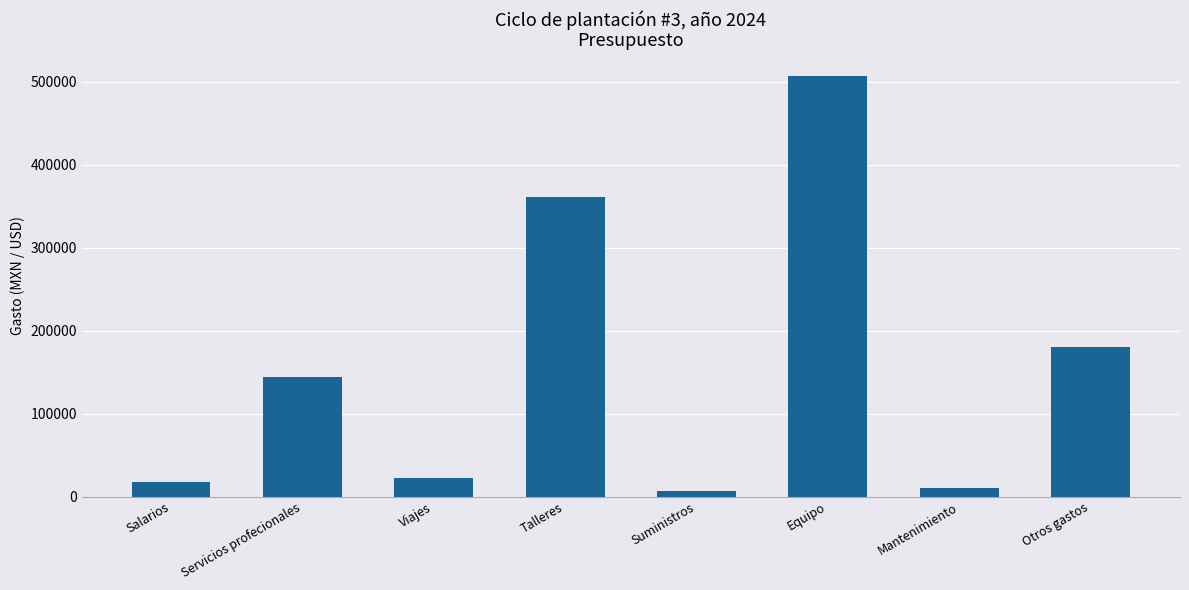

What is the sum of the values at Servicios profecionales and Viajes?

167000